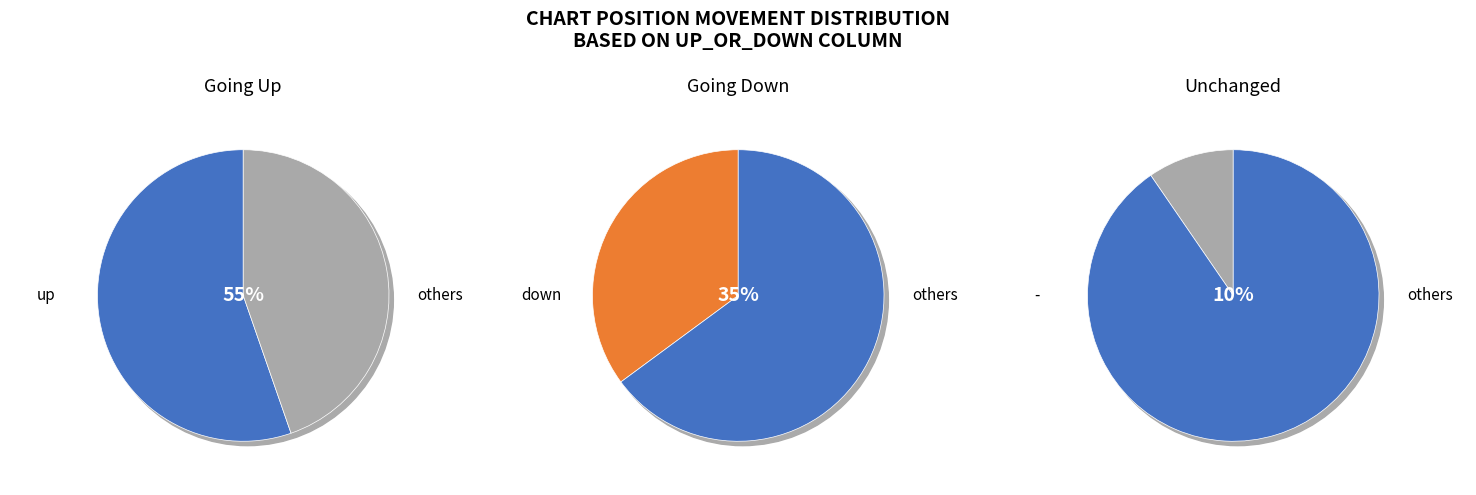

What portion of the pie excludes down?

64.9%